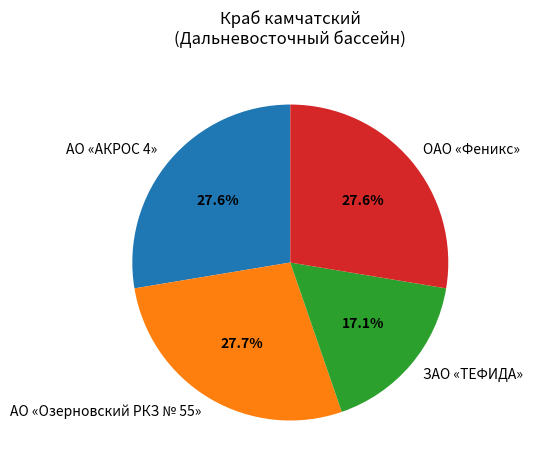

Is there a majority slice in this chart?

No